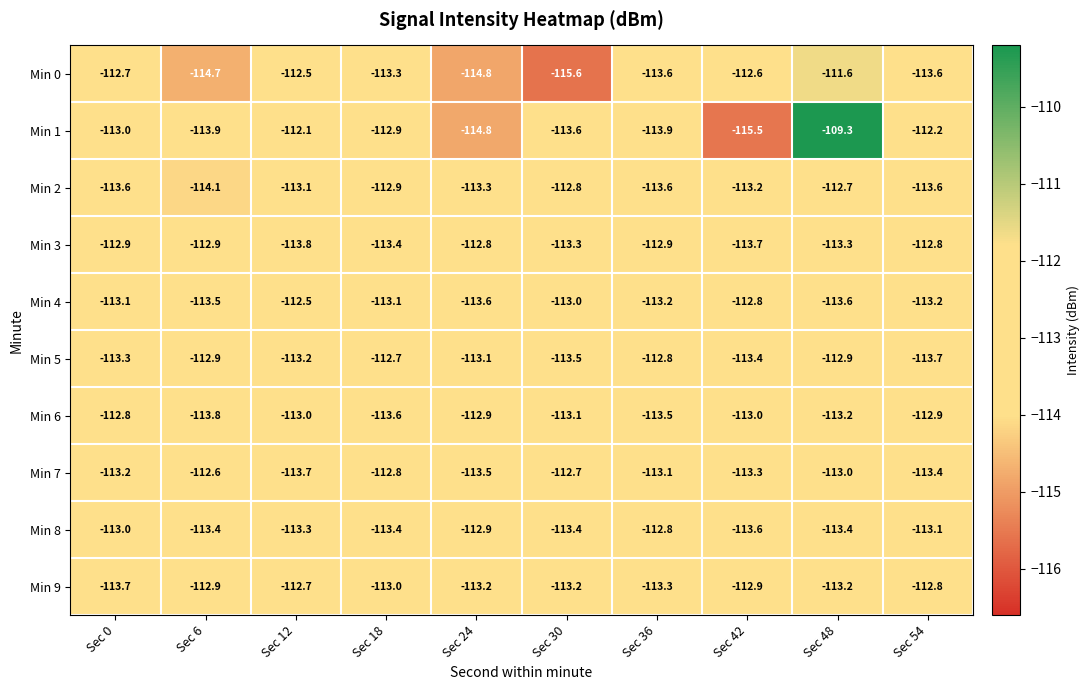

The Min 8 series shows -113.0 at Sec 0. True or false?

True